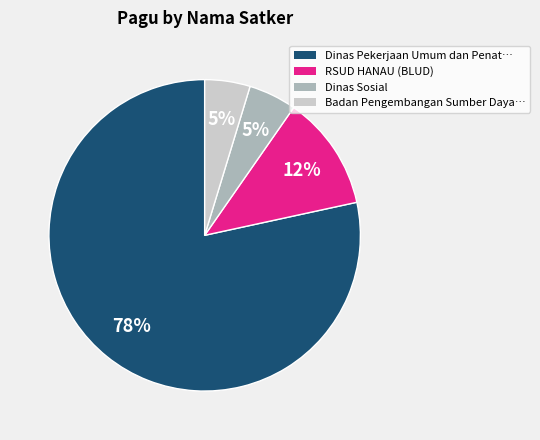

To the nearest percent, what is the average slice percentage?

25%